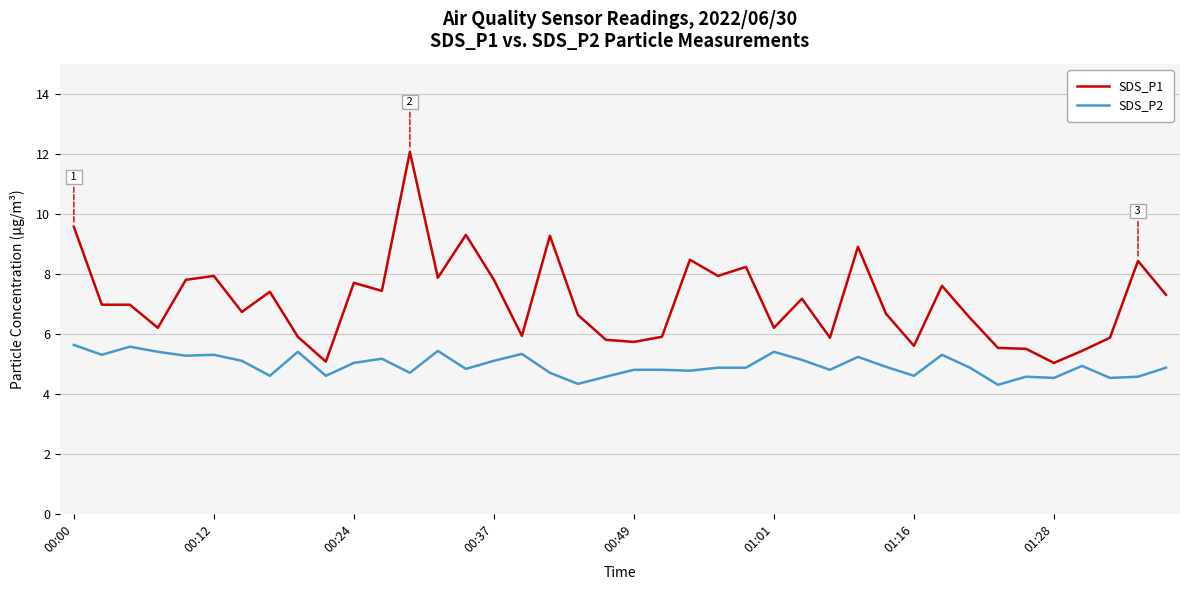

Which series has the largest total across all categories?

SDS_P1